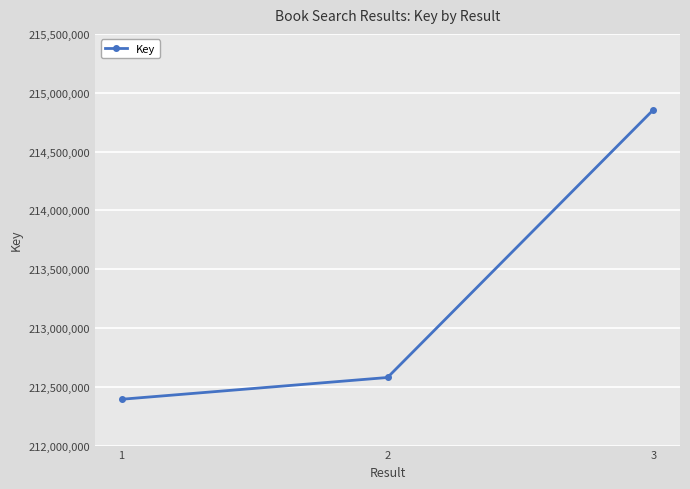

Rank the categories by value from highest to lowest.

3, 2, 1